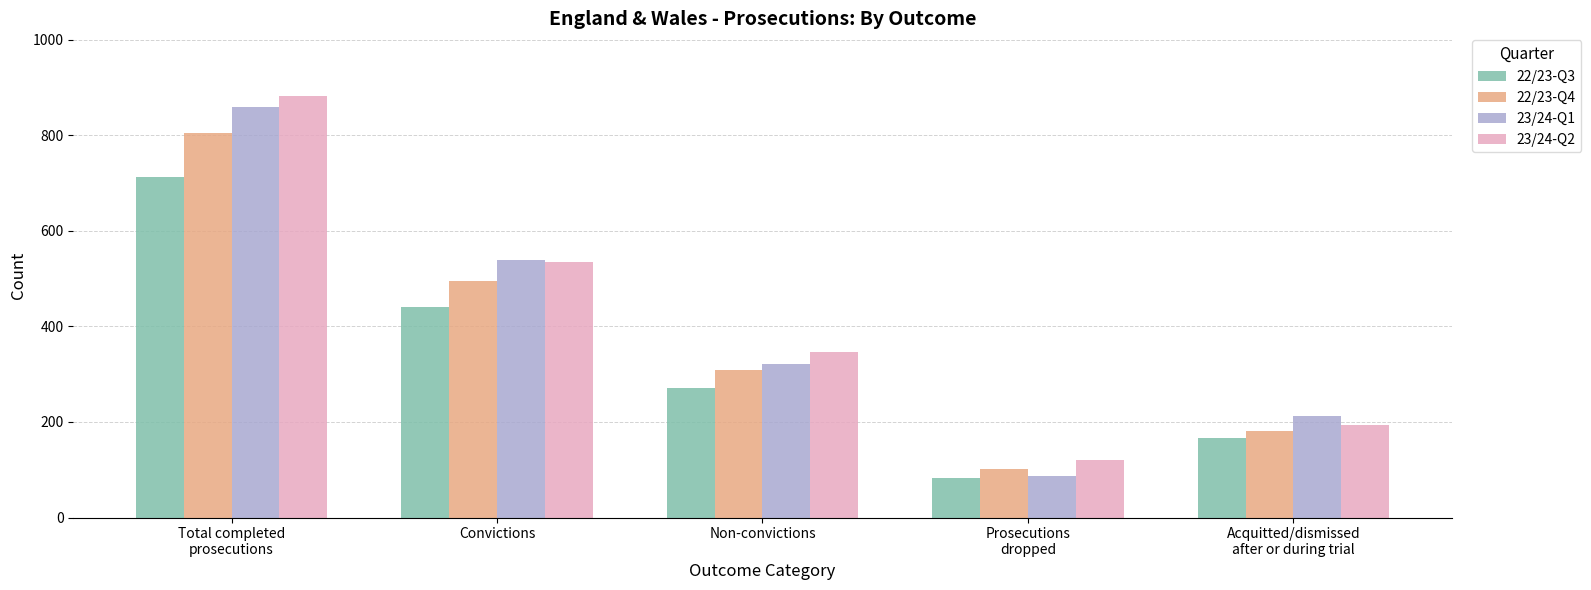

Where is 22/23-Q3 nearest to the value 397?

Convictions